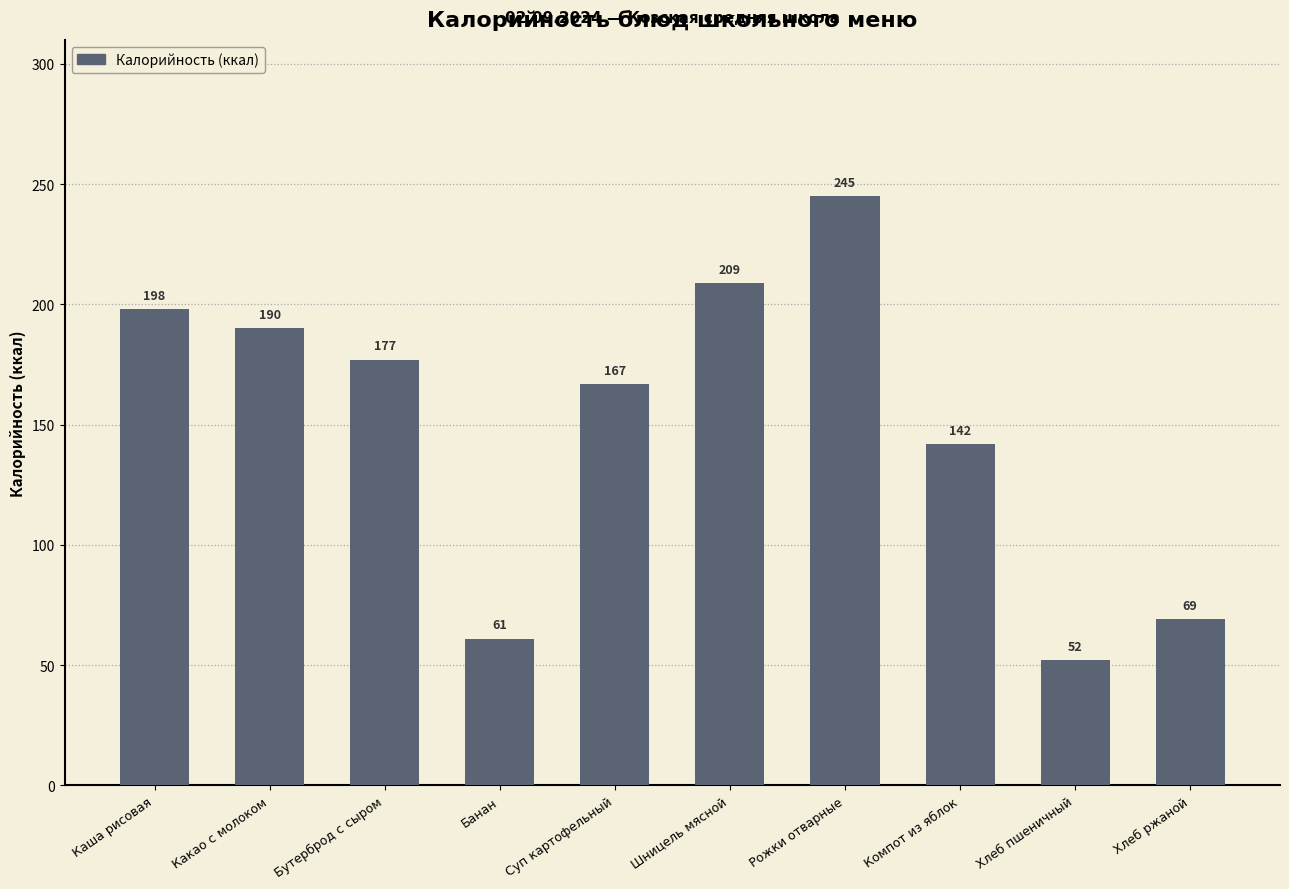

Rank the categories by value from lowest to highest.

Хлеб пшеничный, Банан, Хлеб ржаной, Компот из яблок, Суп картофельный, Бутерброд с сыром, Какао с молоком, Каша рисовая, Шницель мясной, Рожки отварные